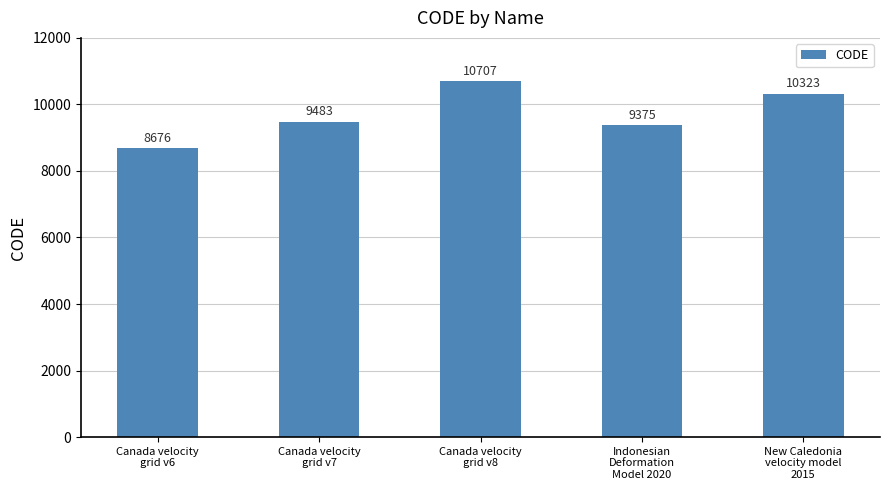

What position from the right is Indonesian
Deformation
Model 2020?

2